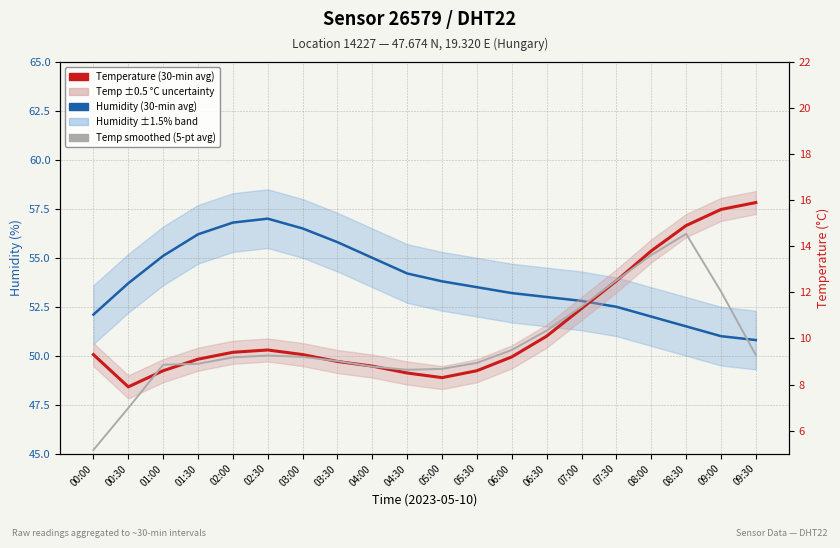

What is the maximum value shown in the chart?

57.0